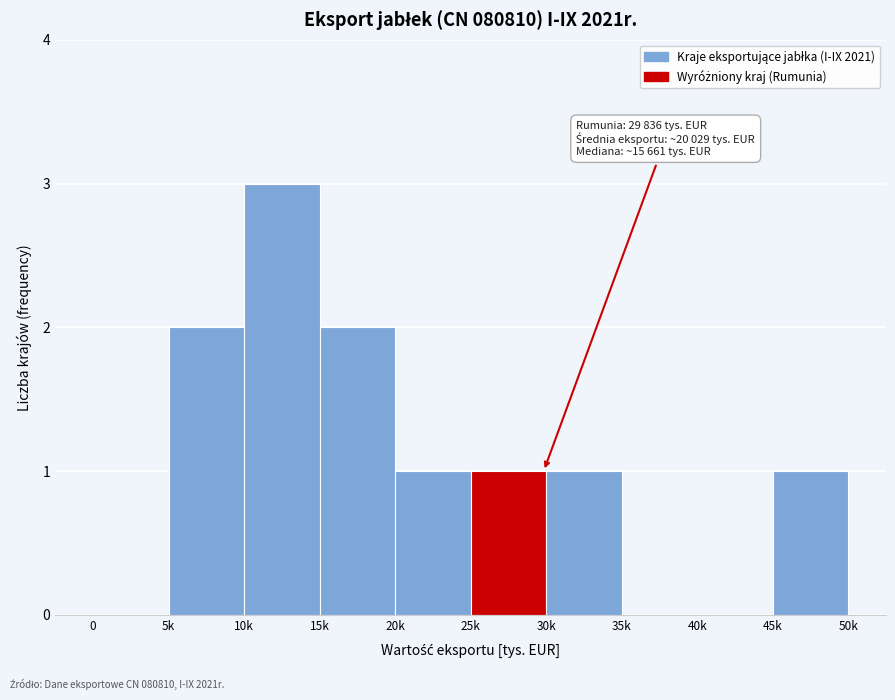

Reading left to right, list all the values displayed in this chart.

0=0	5k=2	10k=3	15k=2	20k=1	25k=1	30k=1	35k=0	40k=0	45k=1